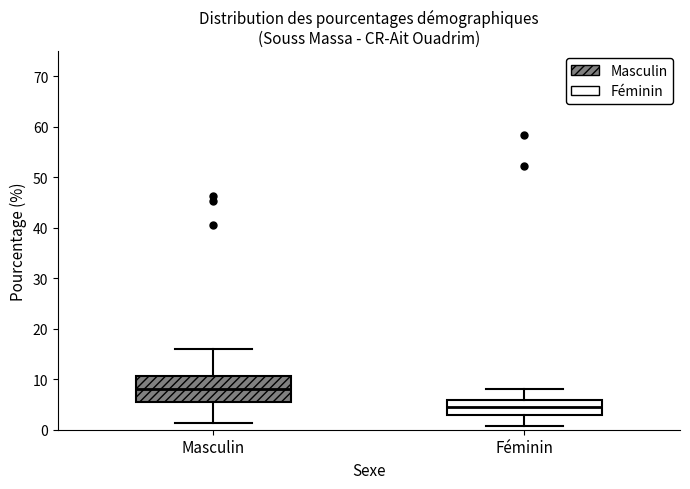

Reading left to right, read every box against the y-axis: the position of its median line, the range the box covers, and the ends of its whiskers. The values are not printed on the chart, so give them approximately, as read against the axis.

Masculin: median 8, box 5 to 11, whiskers 1 to 16
Féminin: median 5, box 3 to 6, whiskers 1 to 8